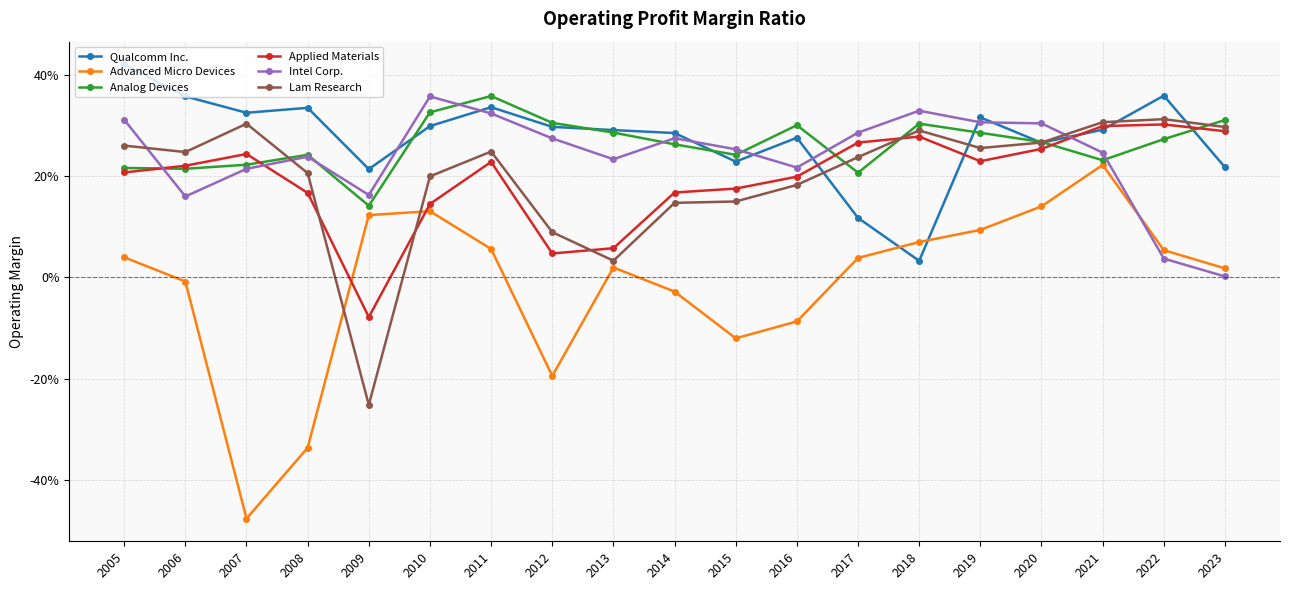

At which category is the sum across all series the highest?

2021